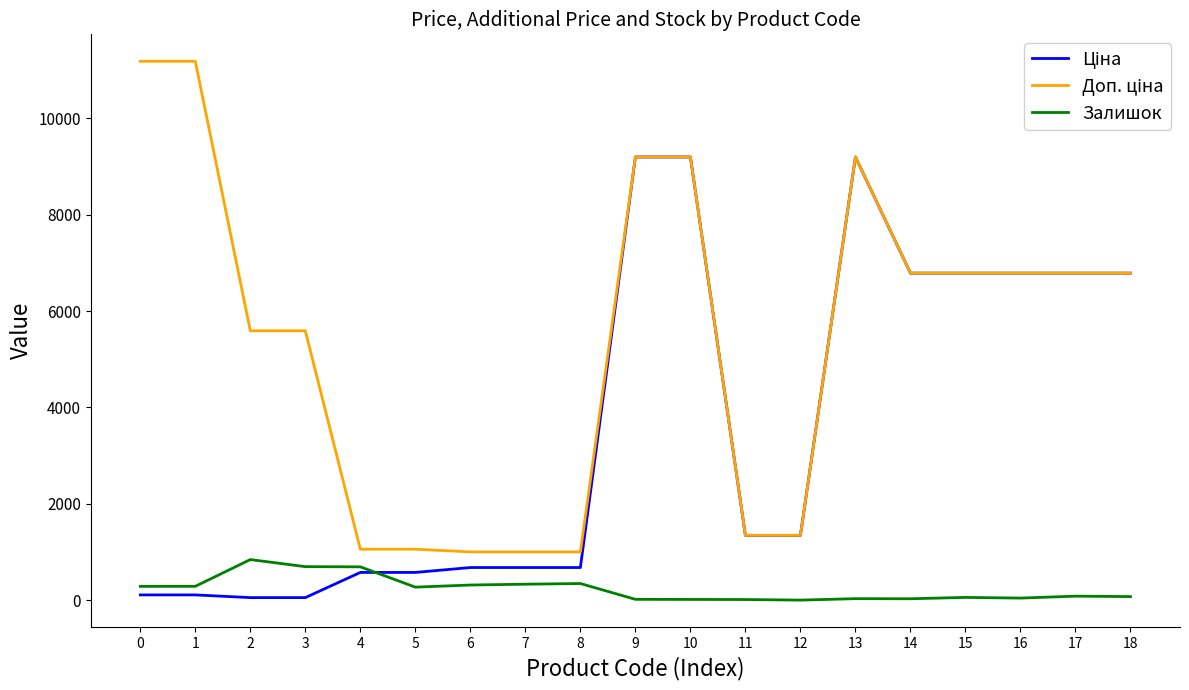

What is the total value across all series at 5?

1911.1